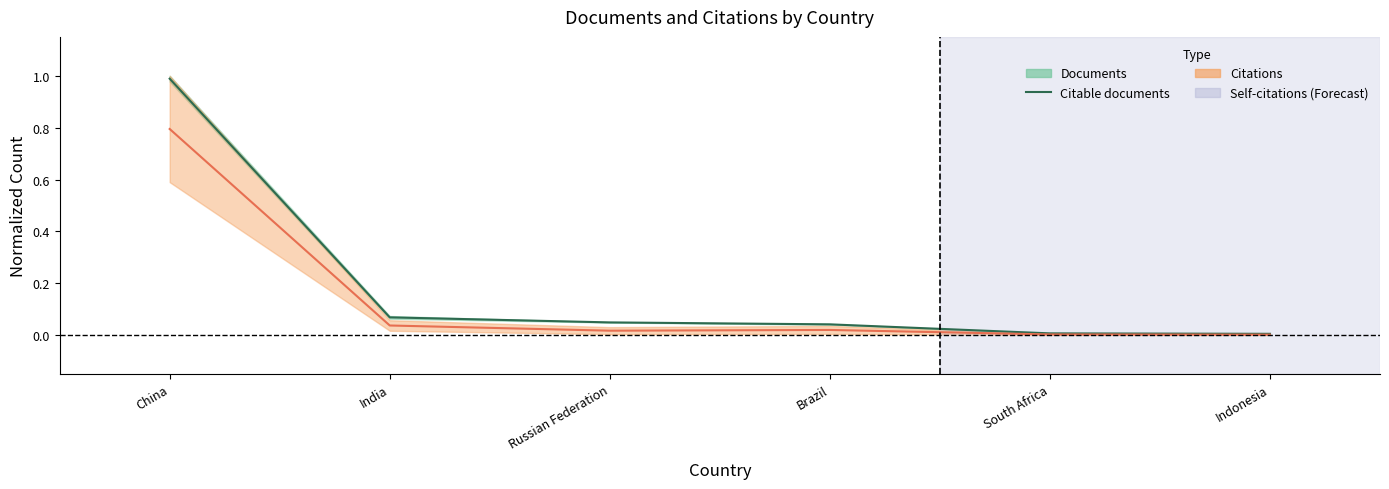

What is the sum of the Citable documents values at Russian Federation and South Africa?

0.1